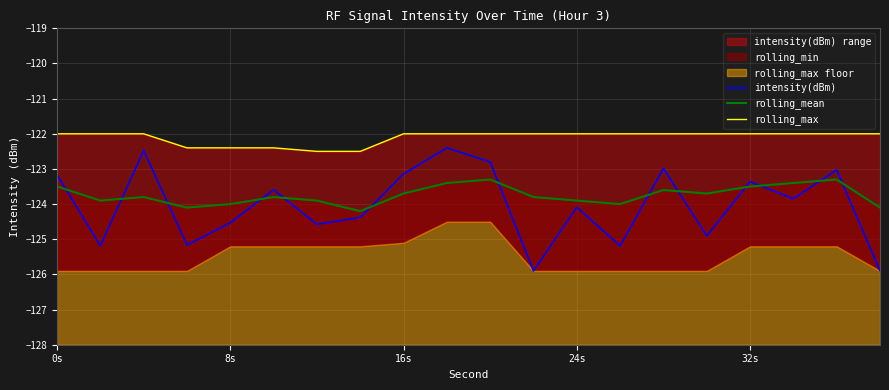

What is the lowest value of the intensity(dBm) series?

-125.9